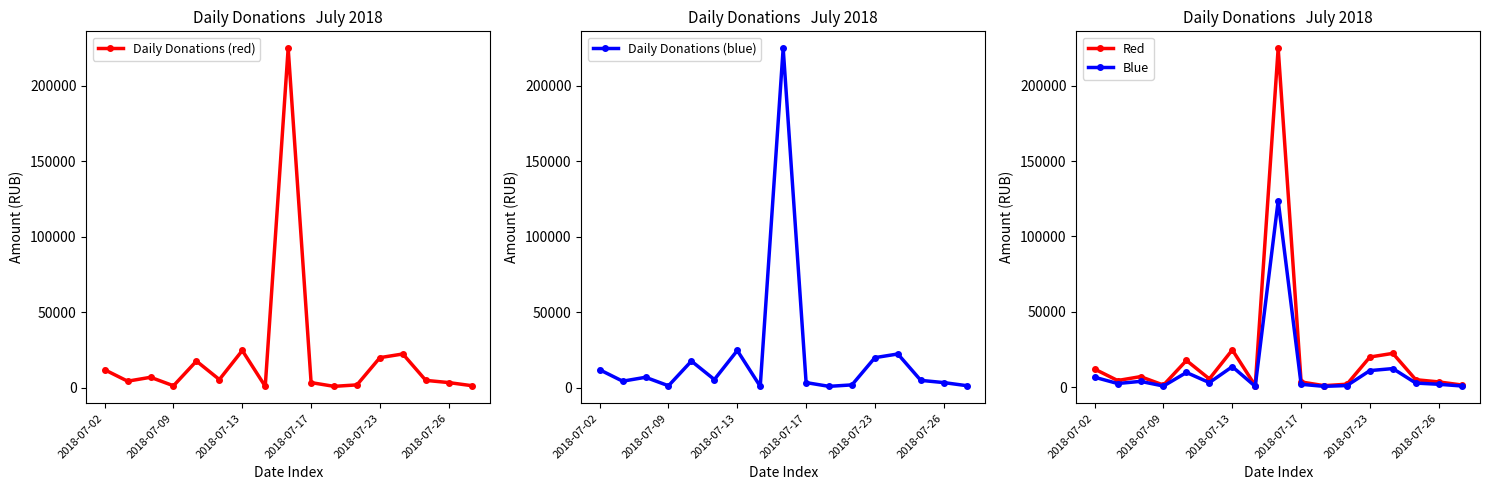

True or false: Daily Donations (blue) and Blue intersect in this chart.

False